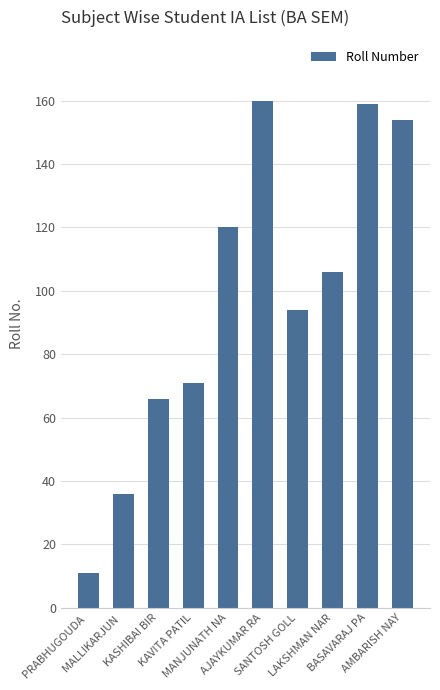

How many values are below 106?

5